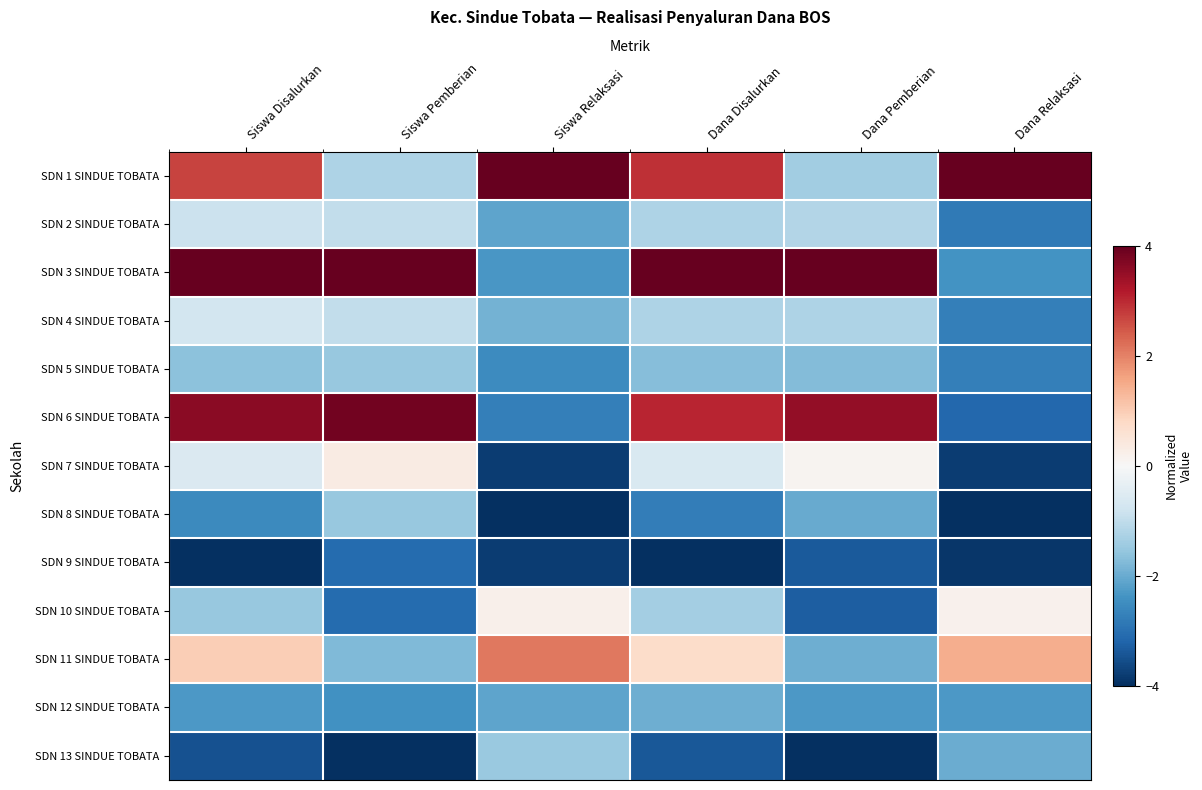

Rank the series by their maximum value, from lowest to highest.

SDN 9 SINDUE TOBATA, SDN 12 SINDUE TOBATA, SDN 5 SINDUE TOBATA, SDN 8 SINDUE TOBATA, SDN 13 SINDUE TOBATA, SDN 2 SINDUE TOBATA, SDN 4 SINDUE TOBATA, SDN 10 SINDUE TOBATA, SDN 7 SINDUE TOBATA, SDN 11 SINDUE TOBATA, SDN 6 SINDUE TOBATA, SDN 1 SINDUE TOBATA, SDN 3 SINDUE TOBATA